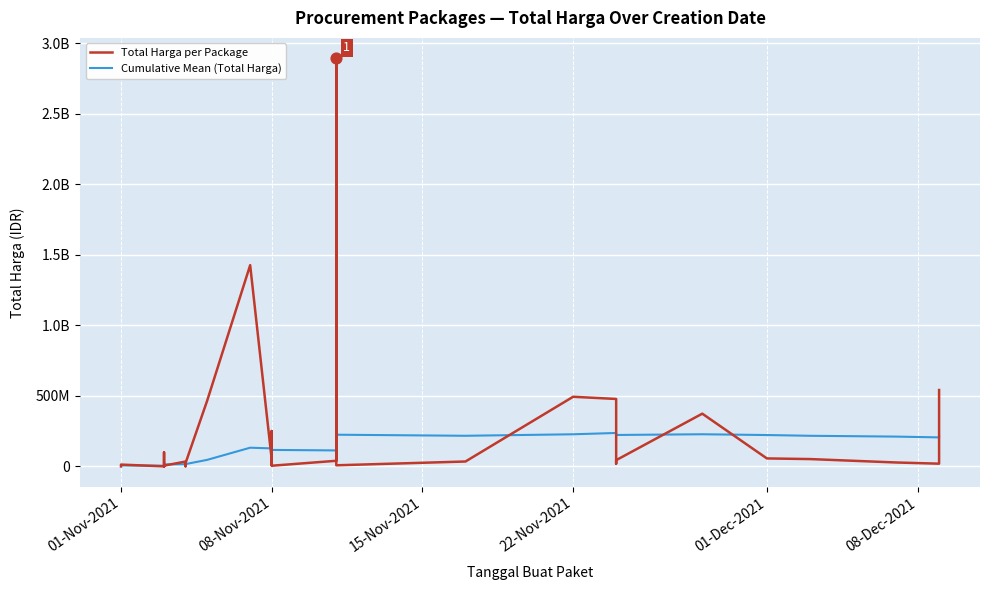

Which series contains the lowest Y value?

Total Harga per Package